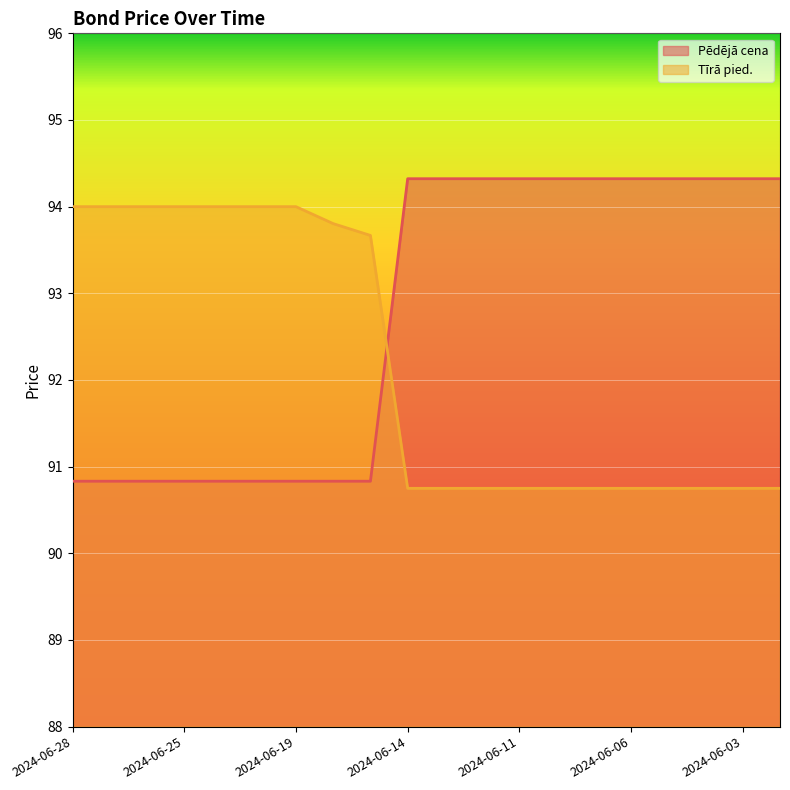

How many data points in Pēdējā cena are above 94?

11